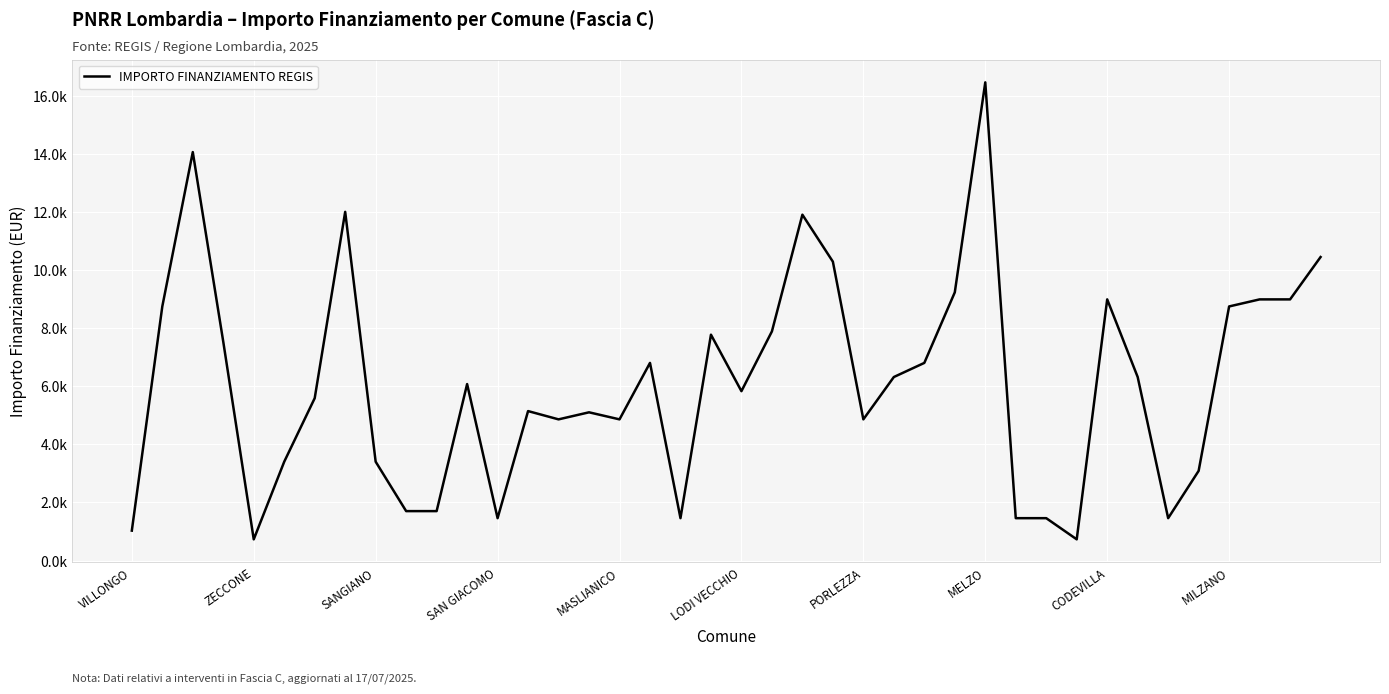

How many distinct data groups are displayed?

1